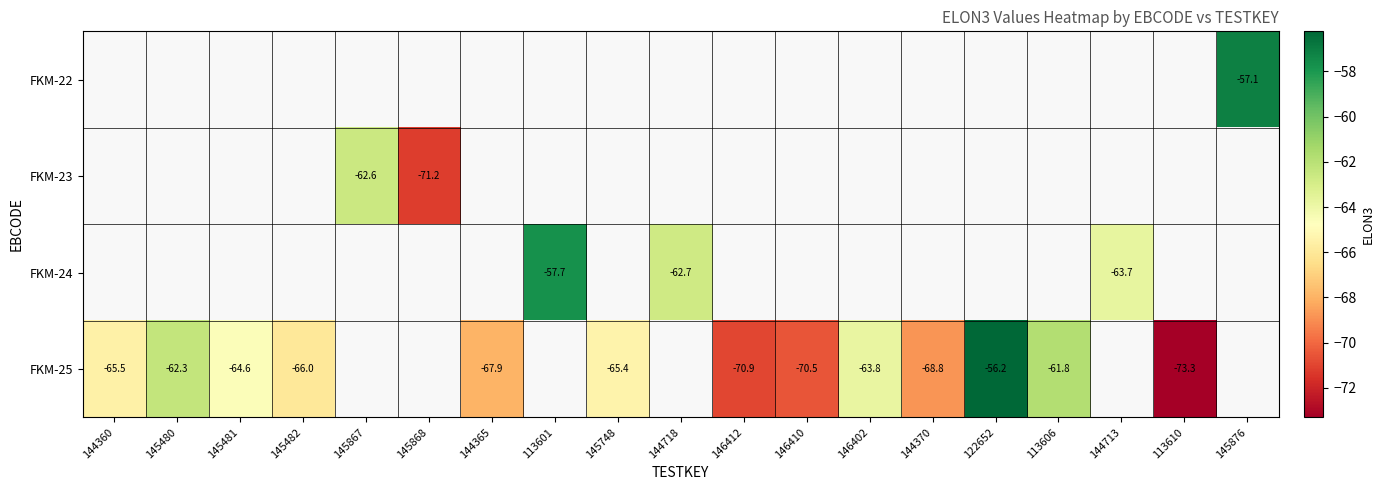

The FKM-25 series shows -91.1 at 145481. True or false?

False